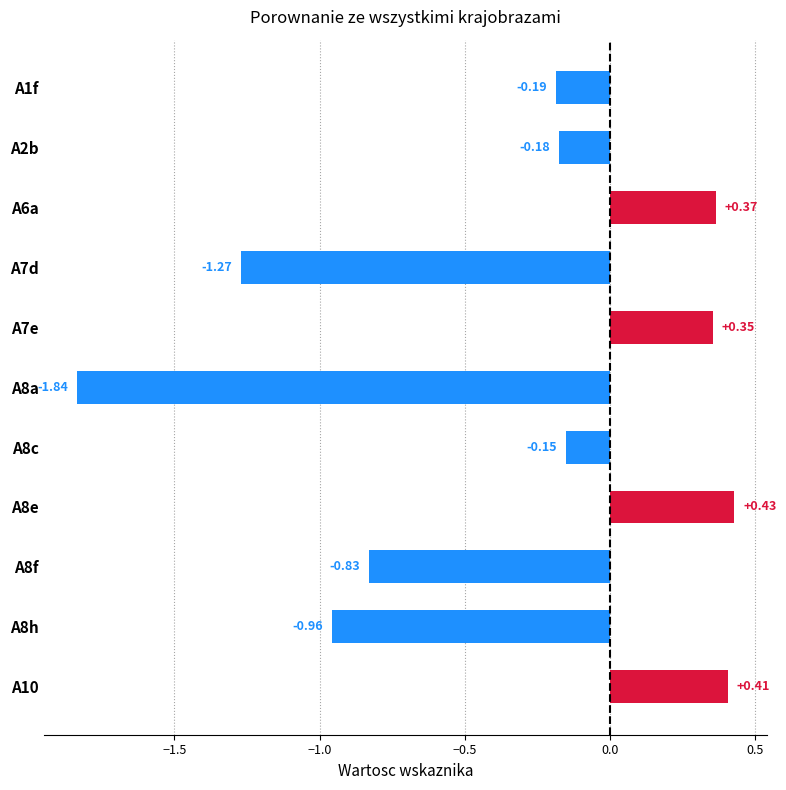

Which has a higher value, A8a or A7d?

A7d